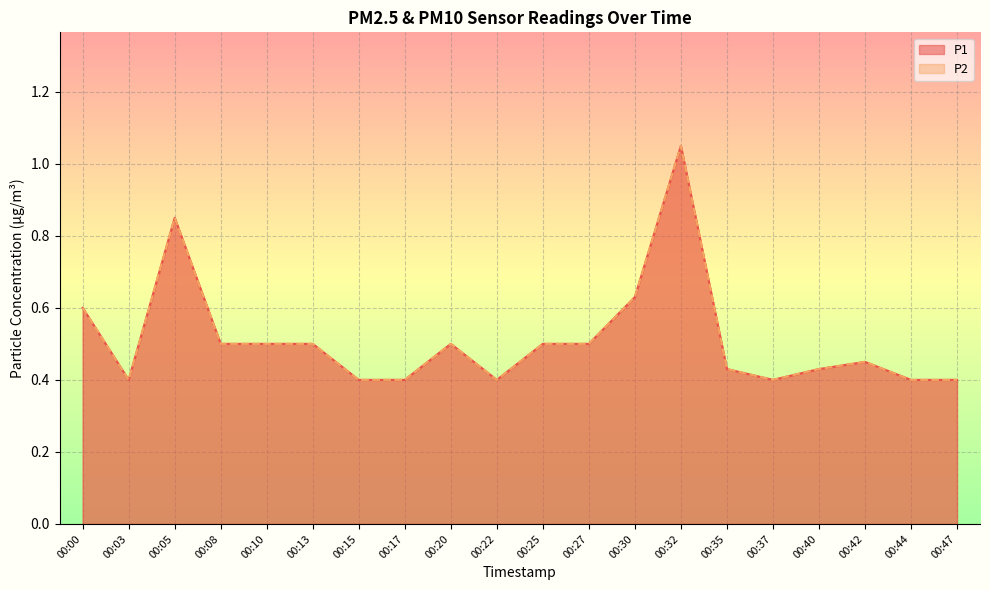

True or false: P2 and P1 cross at least once.

False